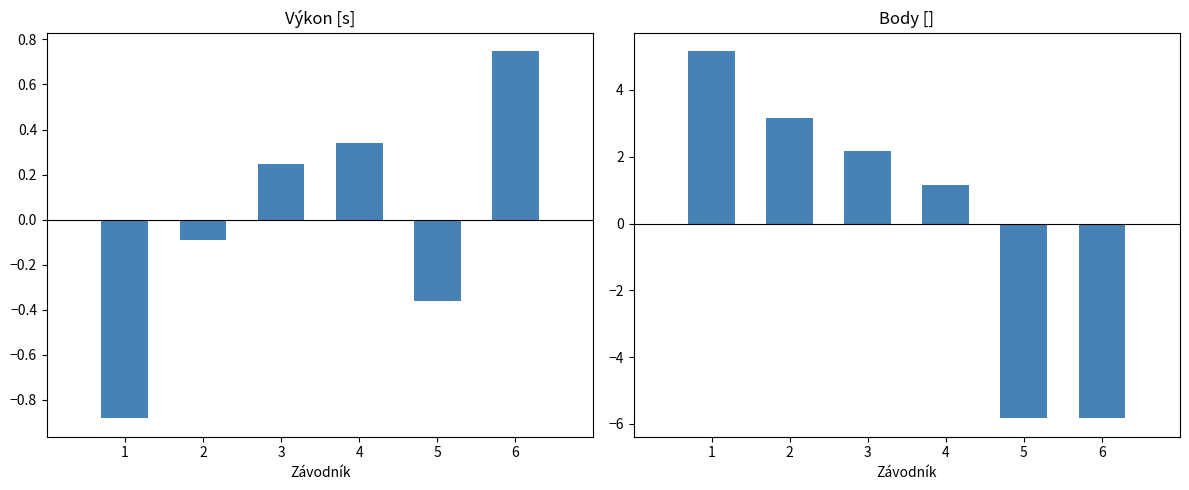

What is the difference between the highest and lowest values at 4?

0.8